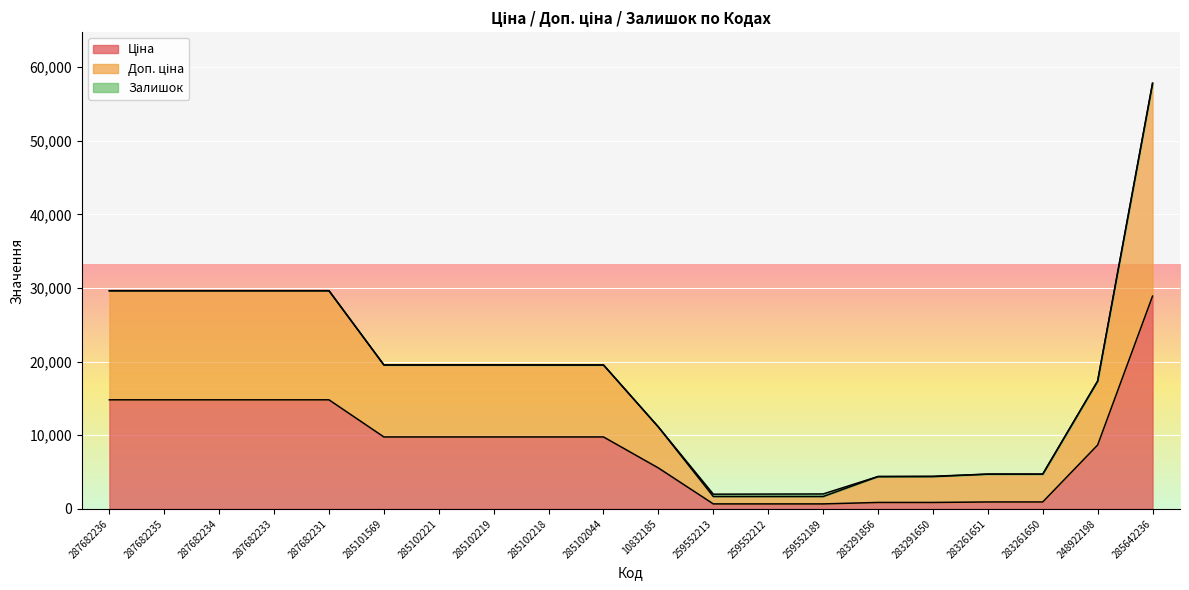

True or false: Доп. ціна and Ціна cross at least once.

False